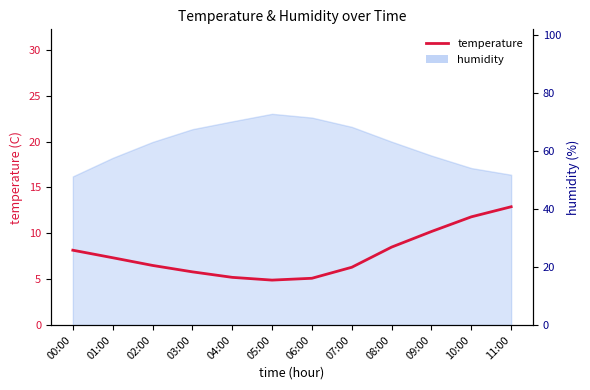

What is the difference between the maximum and second lowest values?

7.8